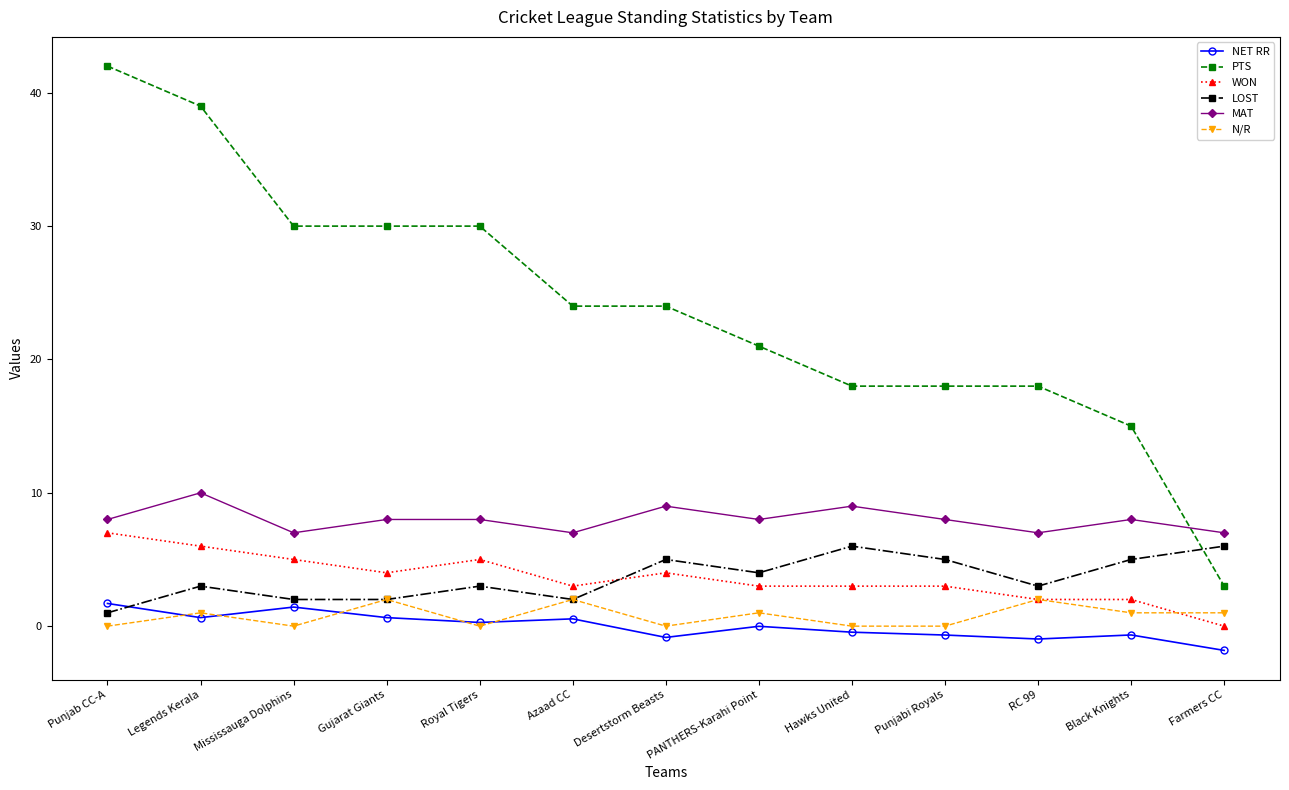

Which series has the largest total across all categories?

PTS